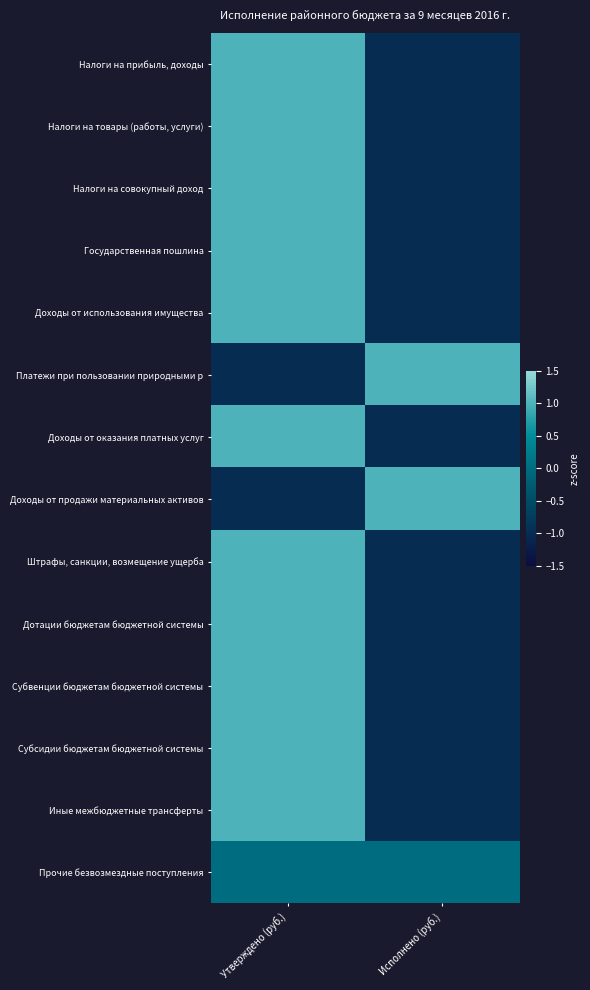

List the series in order of their peak value, lowest first.

Прочие безвозмездные поступления, Налоги на товары (работы, услуги), Налоги на совокупный доход, Налоги на прибыль, доходы, Штрафы, санкции, возмещение ущерба, Субсидии бюджетам бюджетной системы, Доходы от использования имущества, Платежи при пользовании природными р, Доходы от оказания платных услуг, Доходы от продажи материальных активов, Дотации бюджетам бюджетной системы, Иные межбюджетные трансферты, Государственная пошлина, Субвенции бюджетам бюджетной системы